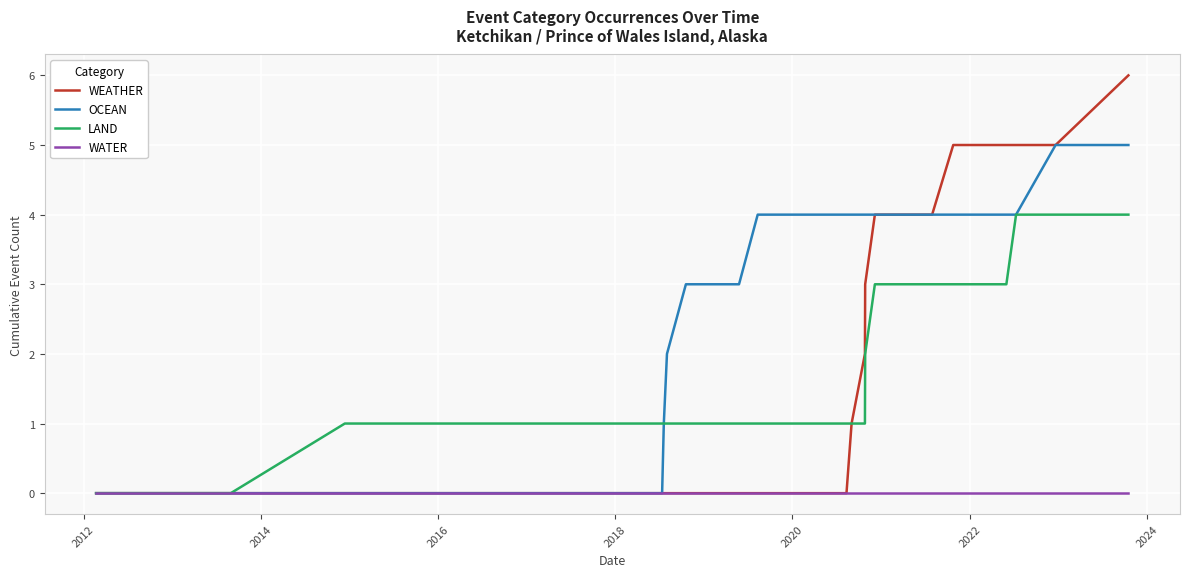

True or false: LAND and WEATHER cross at least once.

False